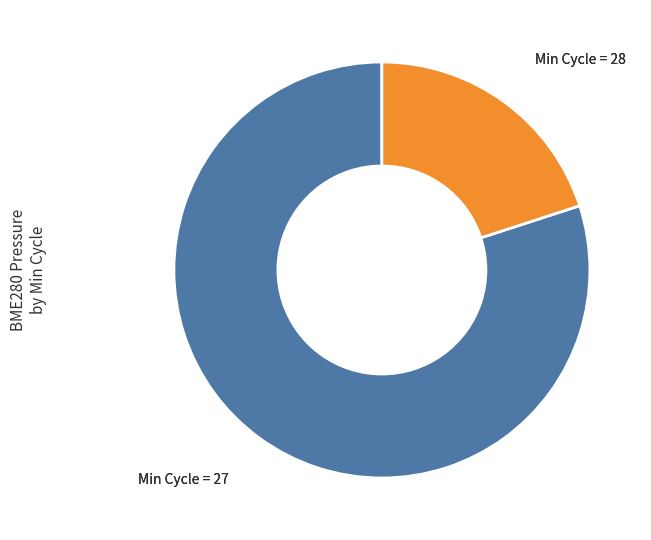

Is there a majority slice in this chart?

Yes